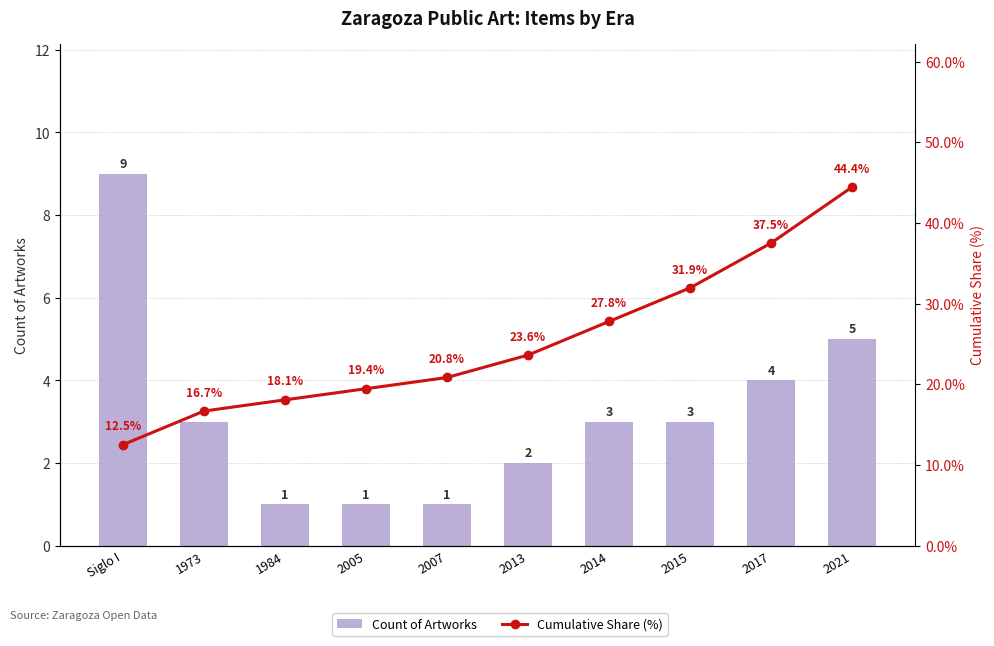

What is the minimum value shown in the chart?

1.0